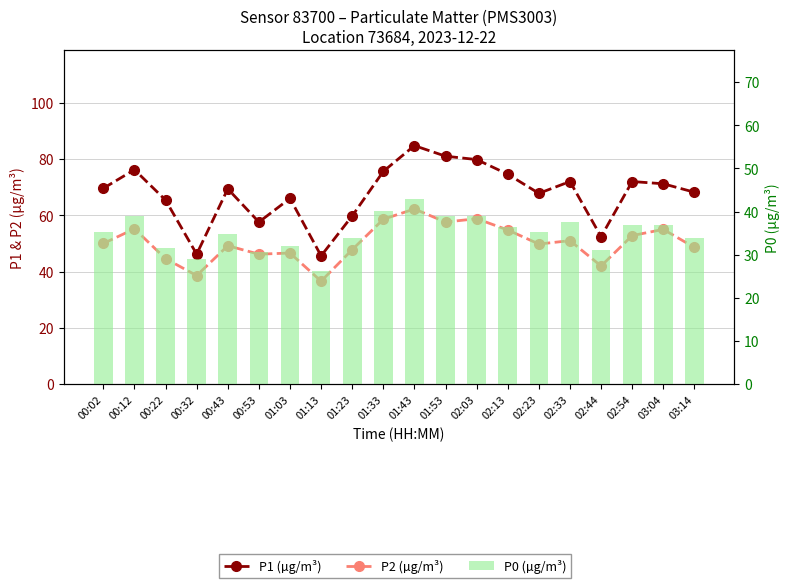

How many series are shown in this chart?

3